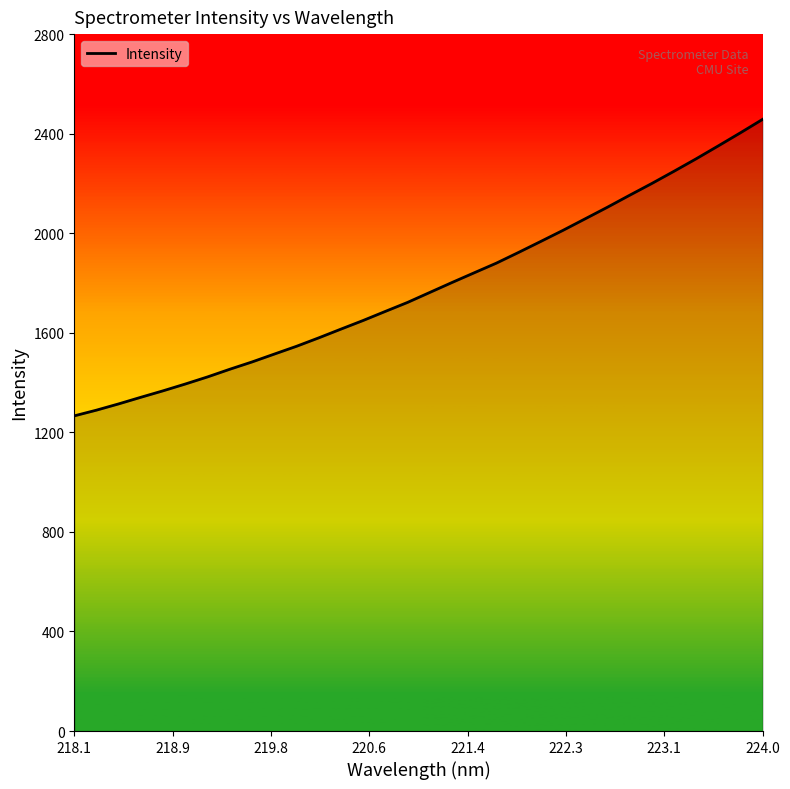

Reading left to right, extract all data points from this chart.

1266.3	1289.3	1314.4	1341.0	1367.0	1394.4	1422.9	1453.6	1482.9	1514.5	1545.8	1579.7	1614.8	1649.5	1686.0	1722.1	1762.1	1802.0	1841.0	1879.9	1923.0	1967.0	2011.6	2057.9	2104.4	2152.4	2199.7	2248.8	2298.9	2350.9	2403.6	2457.6